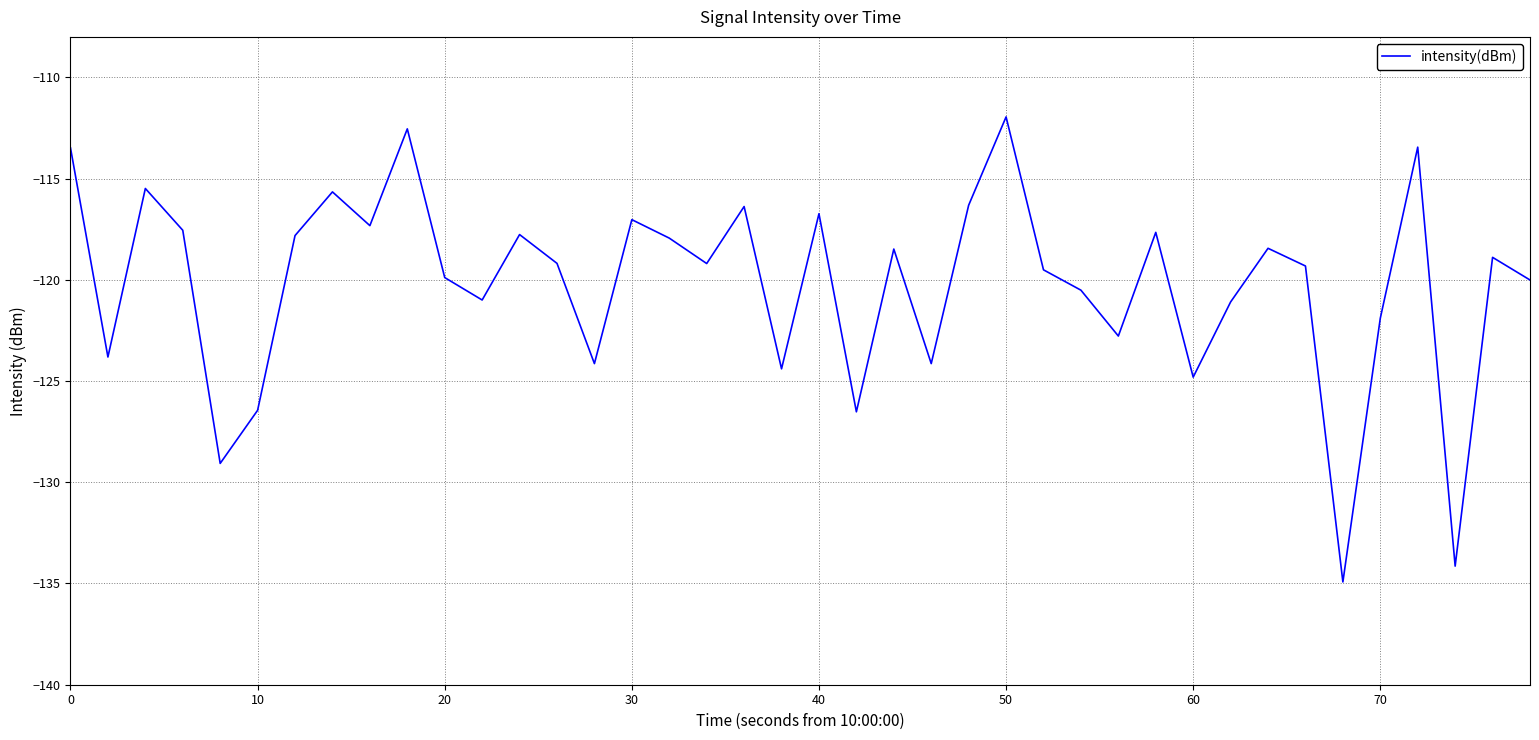

What is the difference between the maximum and minimum values?

23.0